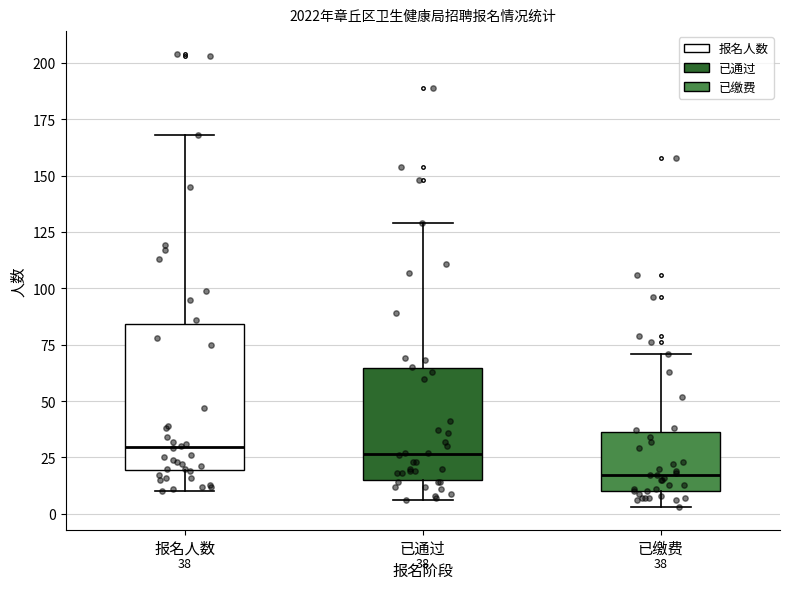

Which box is the tallest, from its lower edge to its upper edge?

报名人数